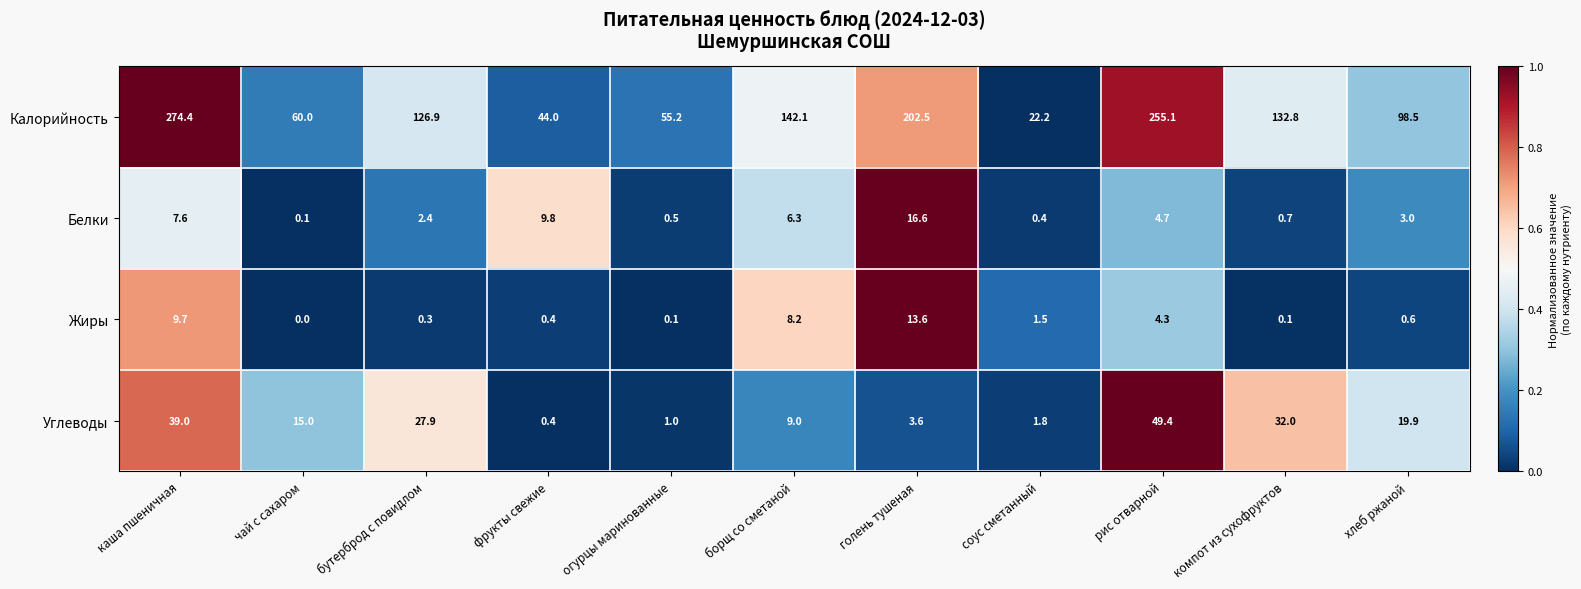

Read the Жиры value at хлеб ржаной.

0.6